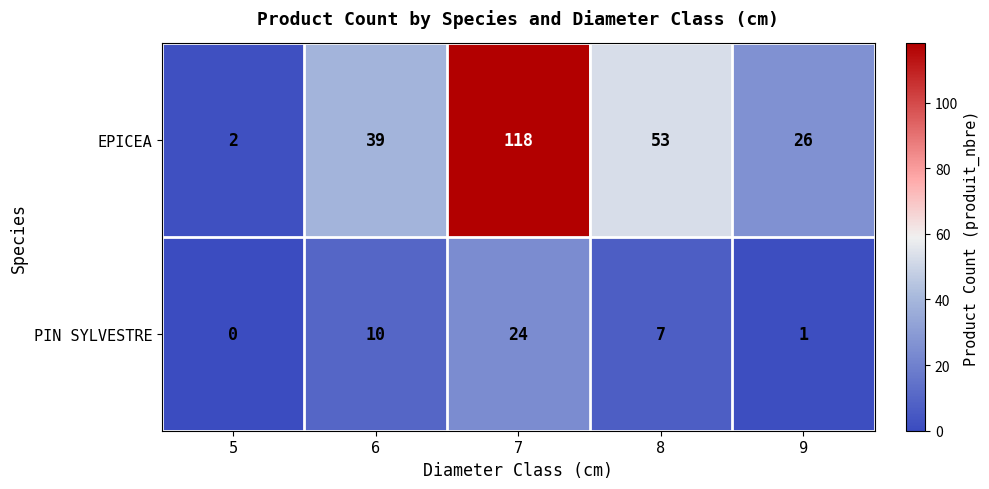

What is the sum of the PIN SYLVESTRE values at 6 and 8?

17